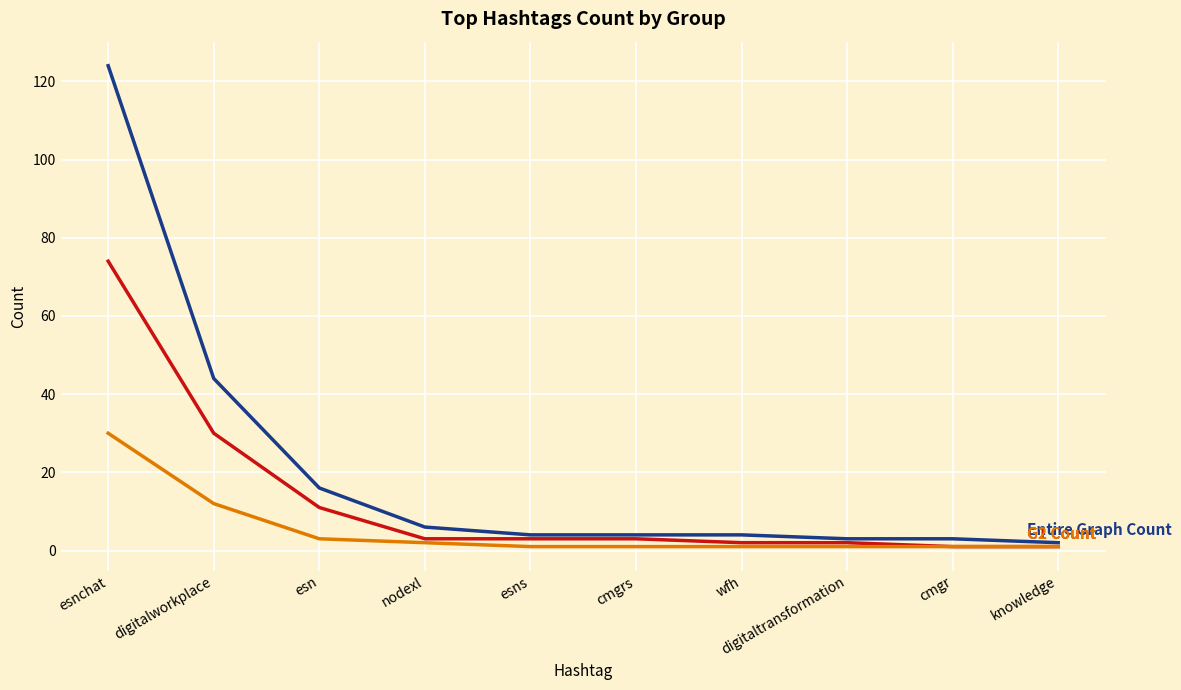

What is the spread (max minus min) of values at esn?

13